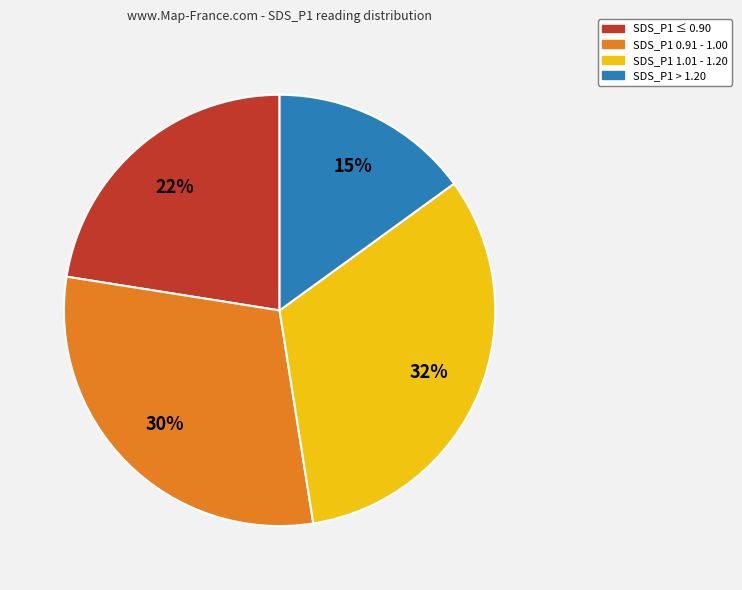

Does any single category account for the majority?

No